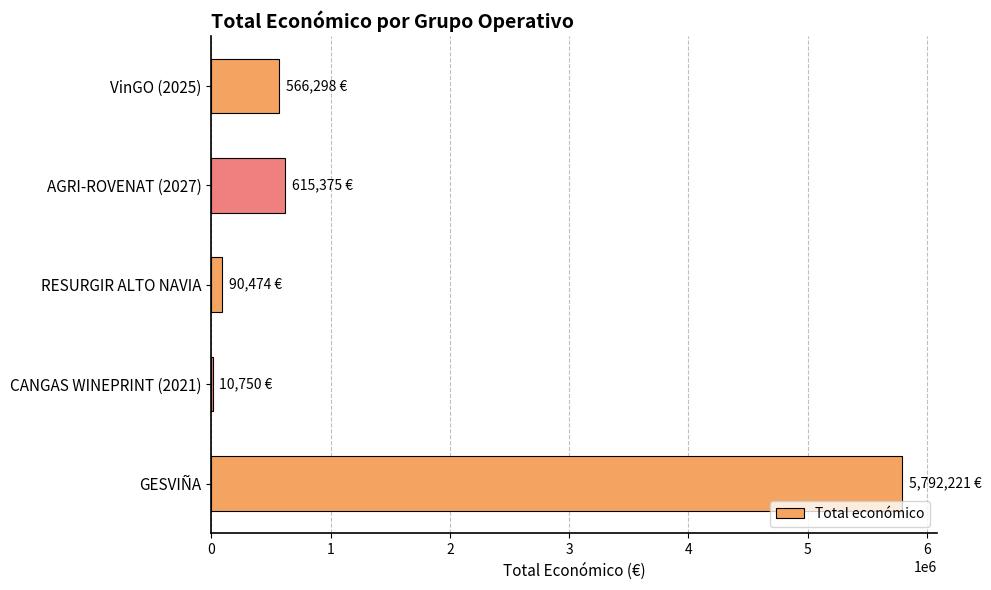

What is the sum of all values?

7075118